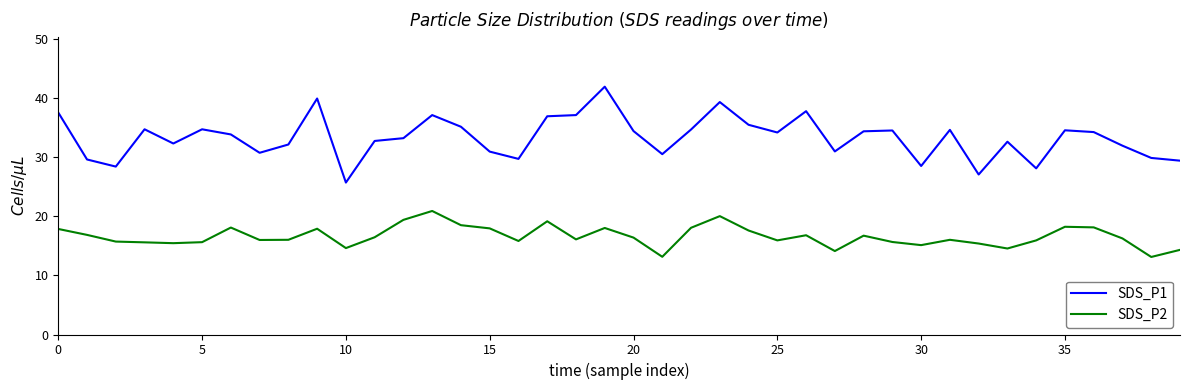

True or false: SDS_P2 and SDS_P1 intersect in this chart.

False